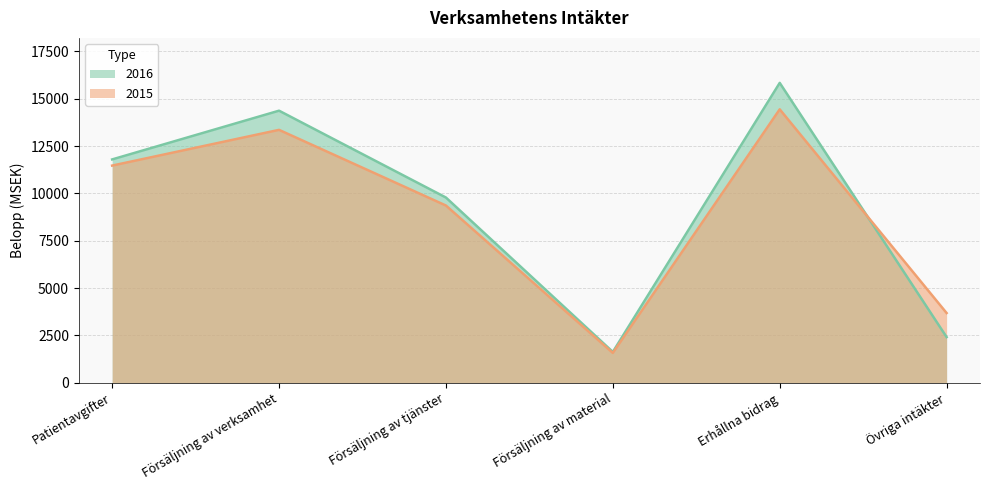

List the series in order of their overall mean, highest first.

2016, 2015